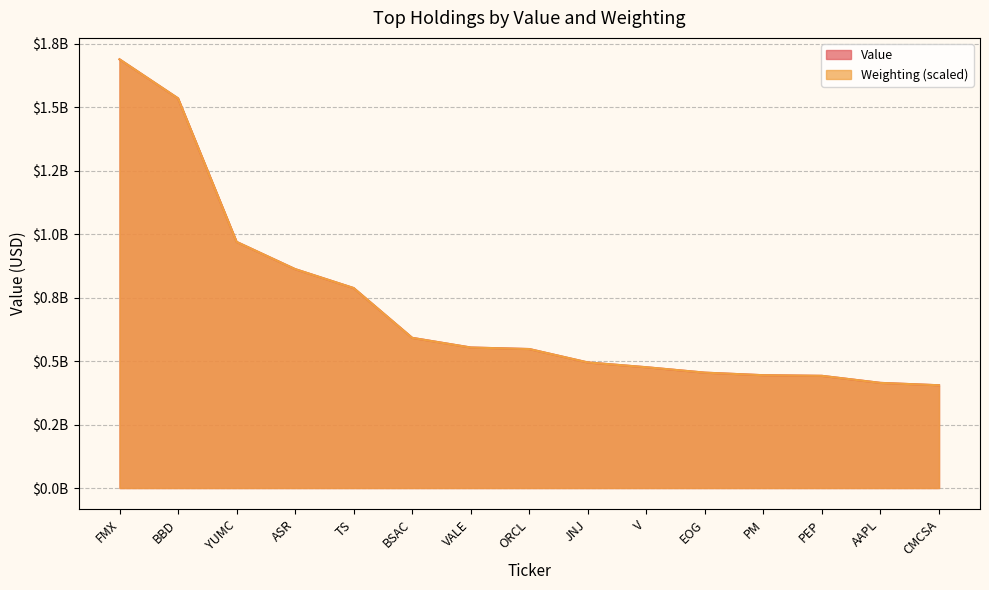

Rank the categories by Value value from lowest to highest.

CMCSA, AAPL, PEP, PM, EOG, V, JNJ, ORCL, VALE, BSAC, TS, ASR, YUMC, BBD, FMX